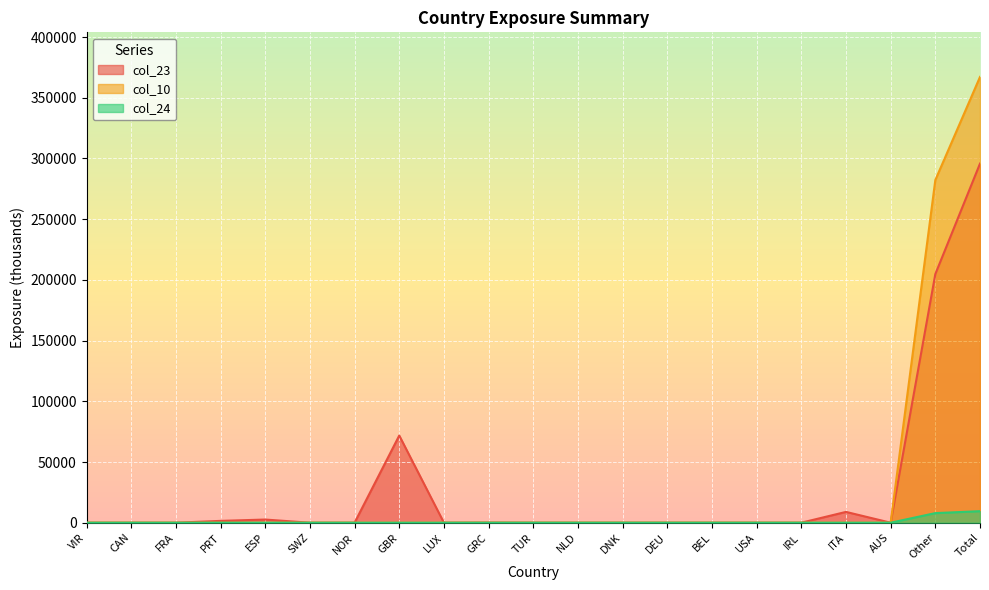

True or false: col_10 has a value of 0 at ESP.

True